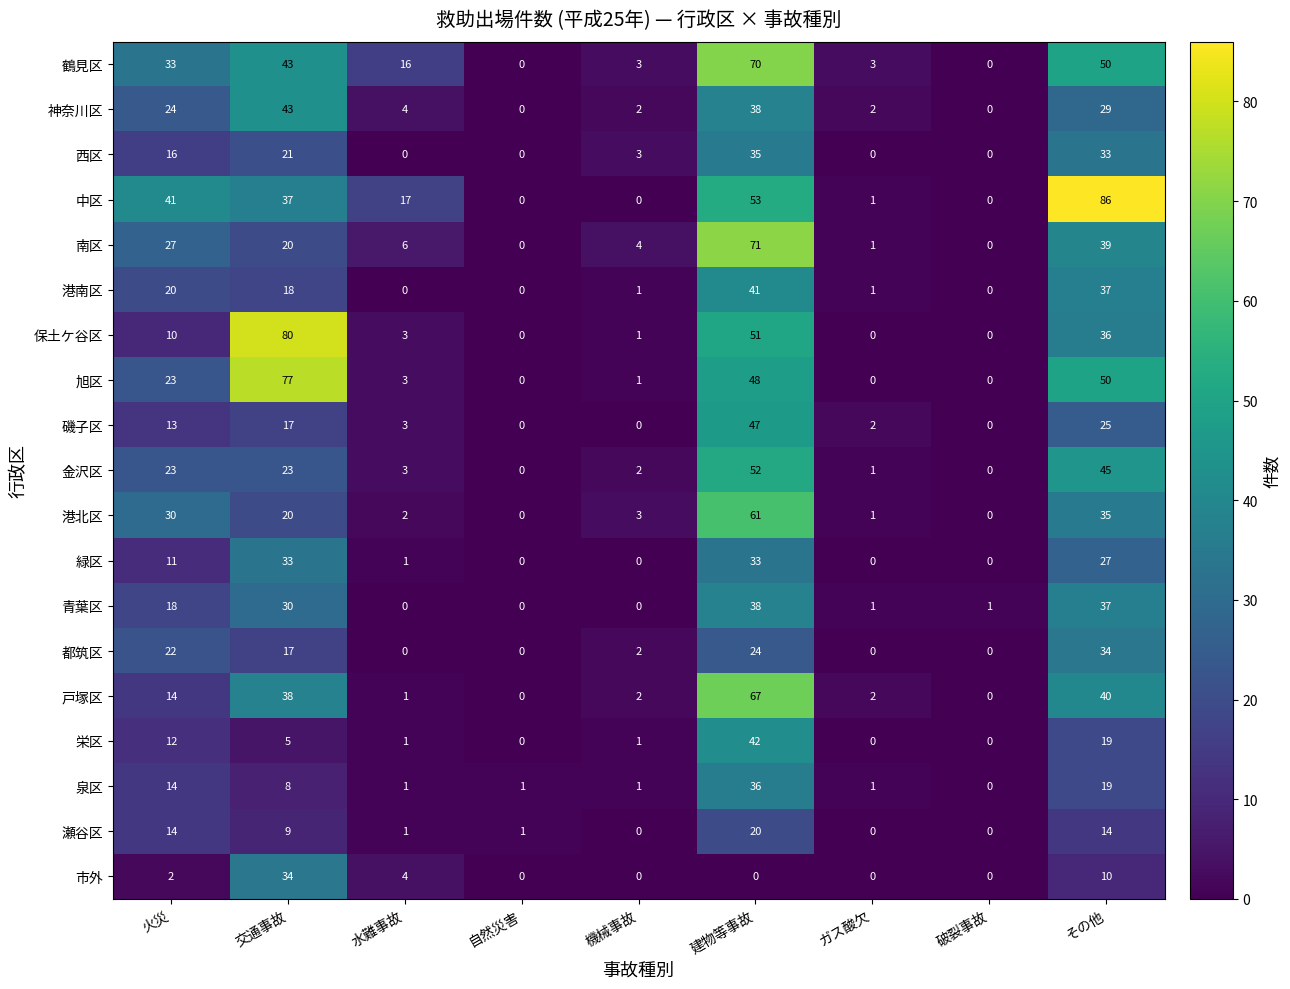

What is the total value across all series at 建物等事故?

827